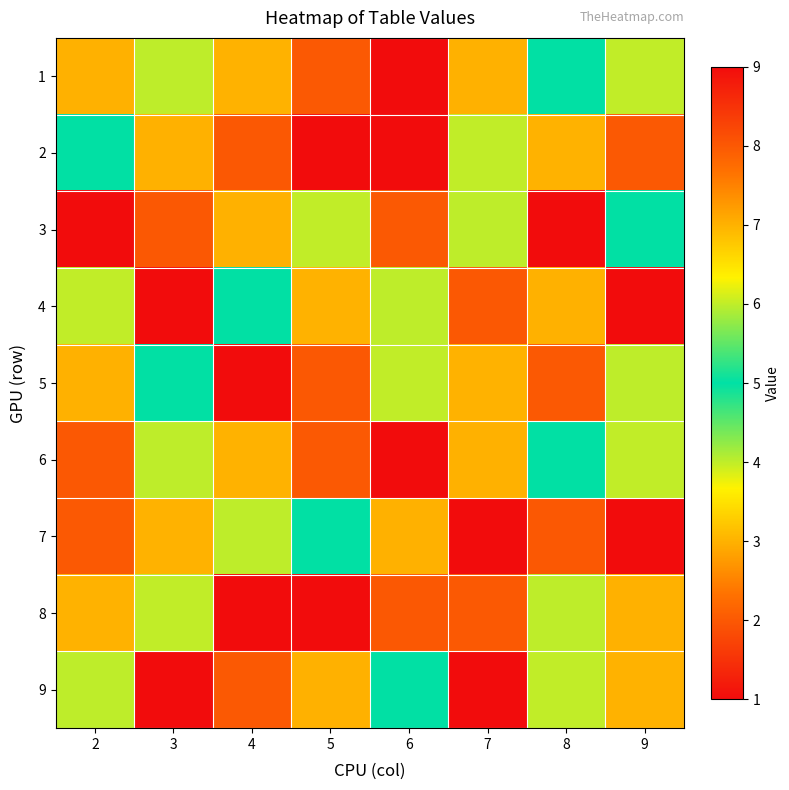

How many distinct data groups are displayed?

9